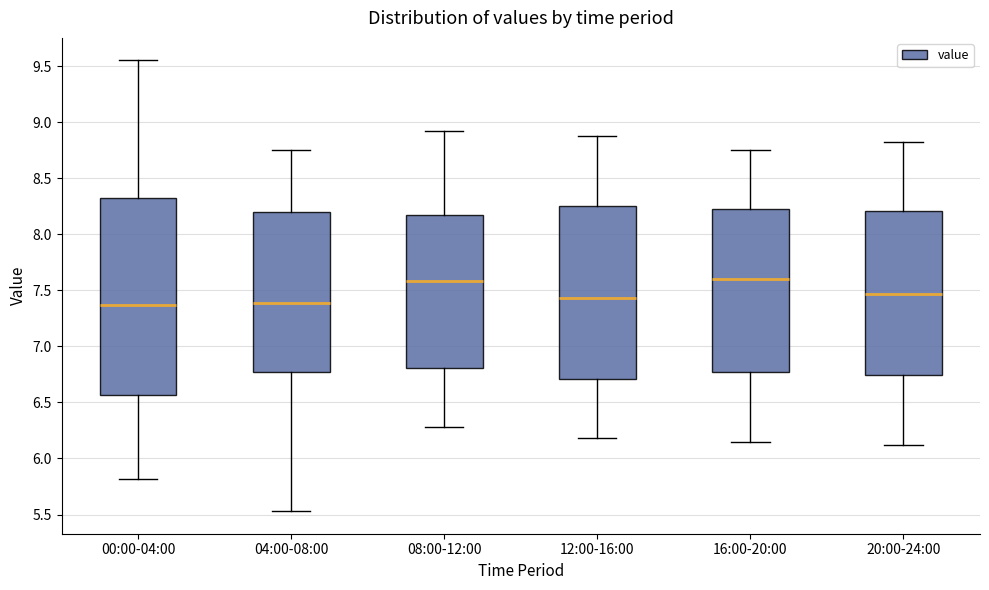

Reading left to right, read every box against the y-axis: the position of its median line, the range the box covers, and the ends of its whiskers. The values are not printed on the chart, so give them approximately, as read against the axis.

00:00-04:00: median 7.35, box 6.55 to 8.30, whiskers 5.80 to 9.55
04:00-08:00: median 7.40, box 6.75 to 8.20, whiskers 5.55 to 8.75
08:00-12:00: median 7.60, box 6.80 to 8.15, whiskers 6.30 to 8.90
12:00-16:00: median 7.45, box 6.70 to 8.25, whiskers 6.20 to 8.90
16:00-20:00: median 7.60, box 6.80 to 8.25, whiskers 6.15 to 8.75
20:00-24:00: median 7.45, box 6.75 to 8.20, whiskers 6.10 to 8.80